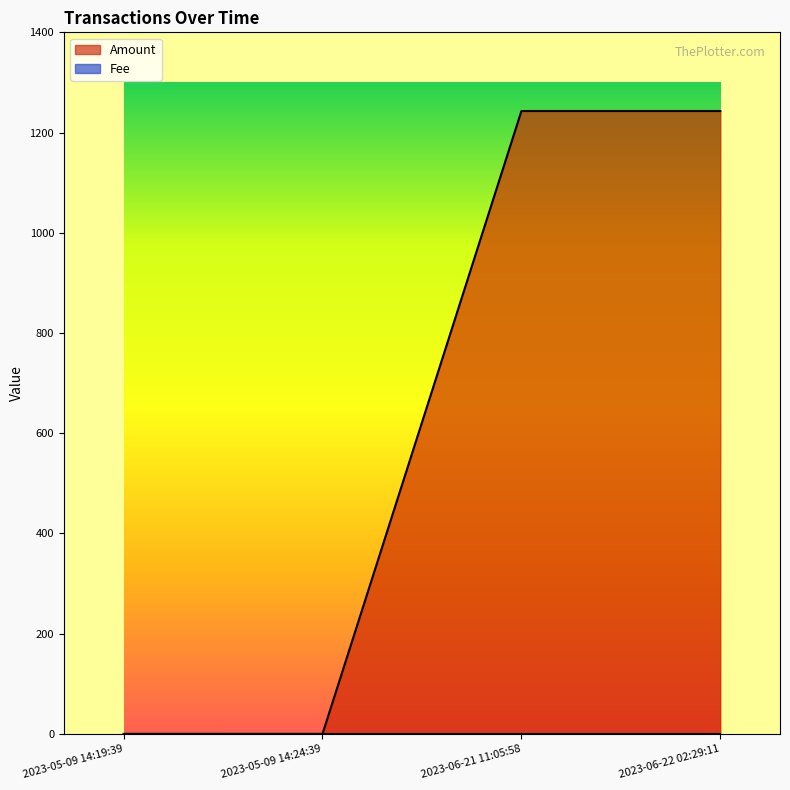

Reading left to right, transcribe all the data shown in this chart.

2023-05-09 14:19:39=0.0	2023-05-09 14:24:39=0.0	2023-06-21 11:05:58=1243.0	2023-06-22 02:29:11=1243.0